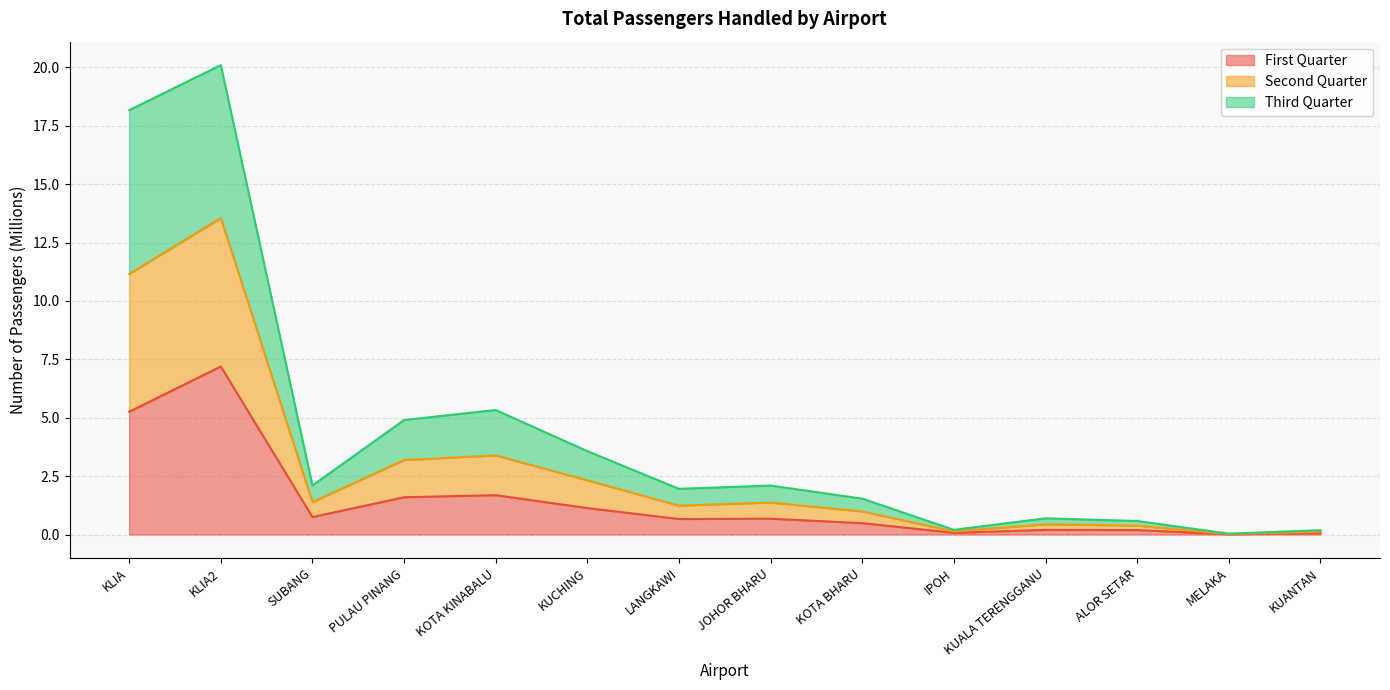

At which category does Second Quarter reach its first local valley?

SUBANG